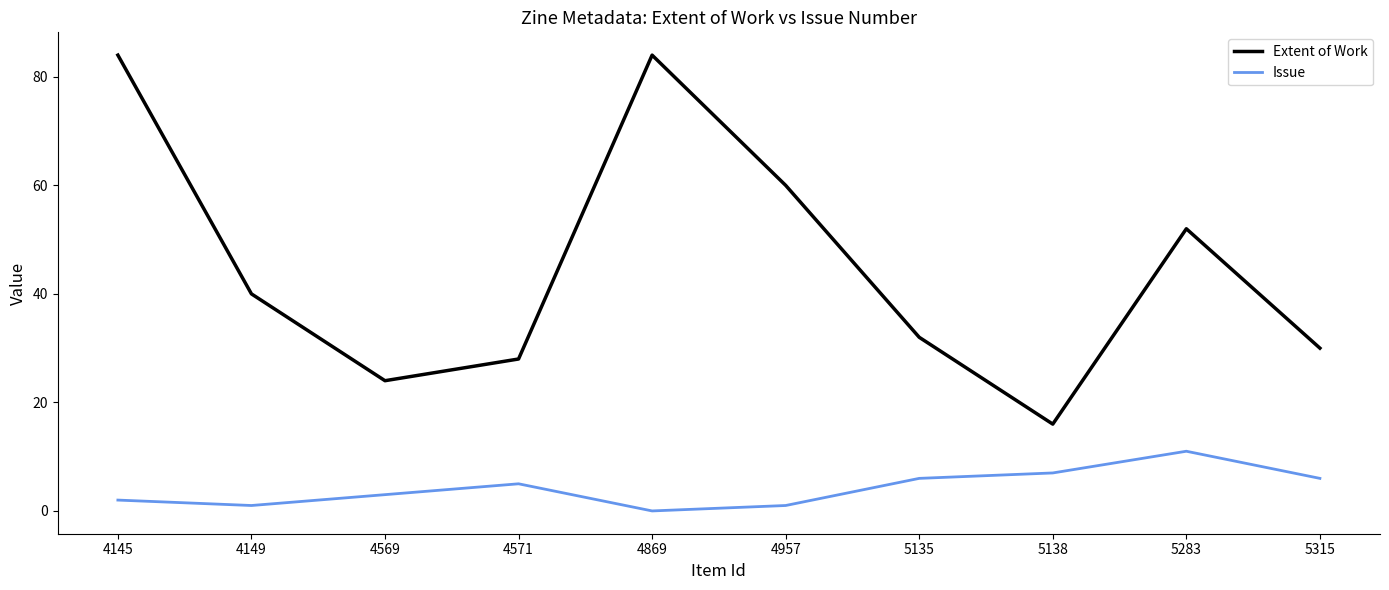

What is the difference between the maximum and minimum values in the Issue series?

11